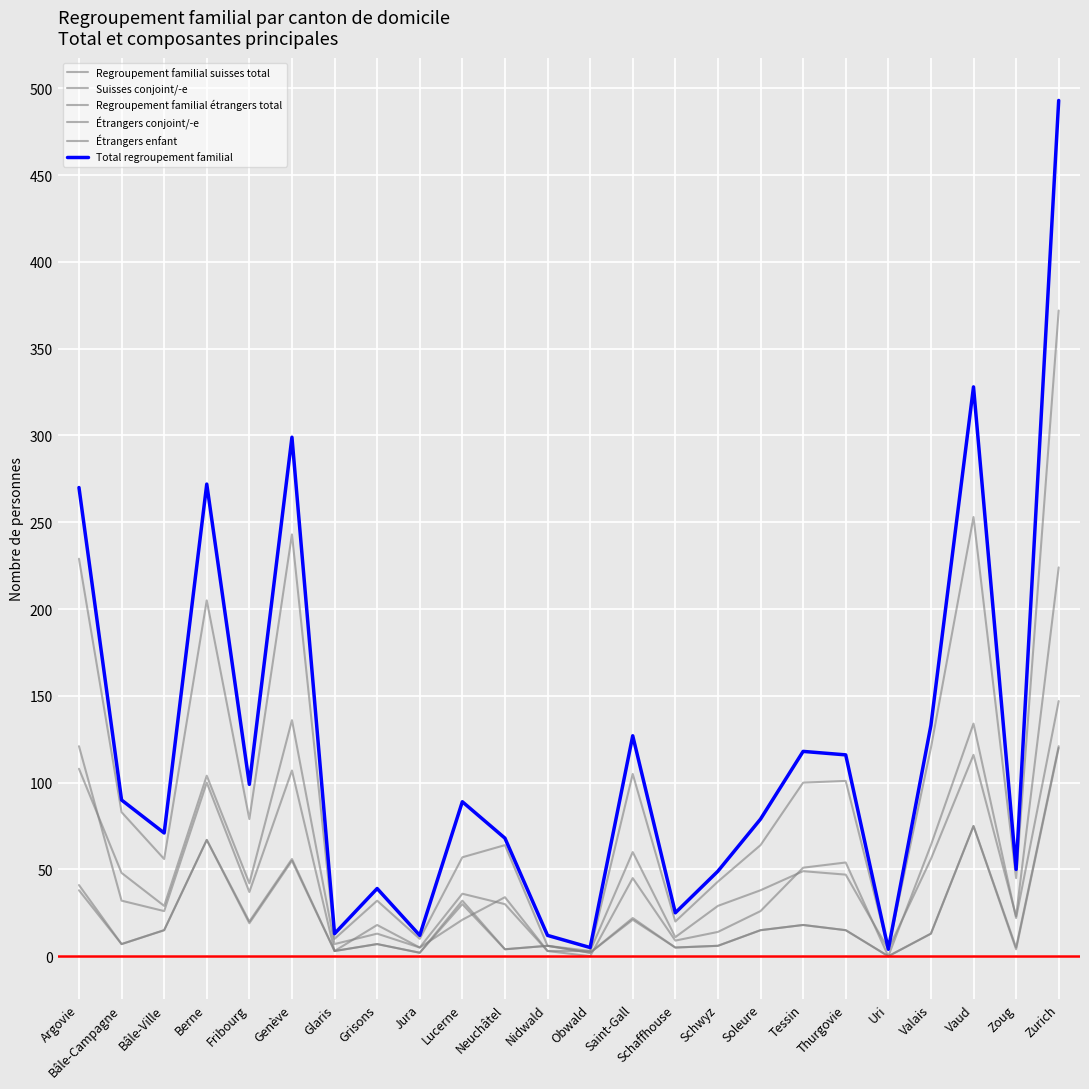

What position from the left is Schwyz?

16